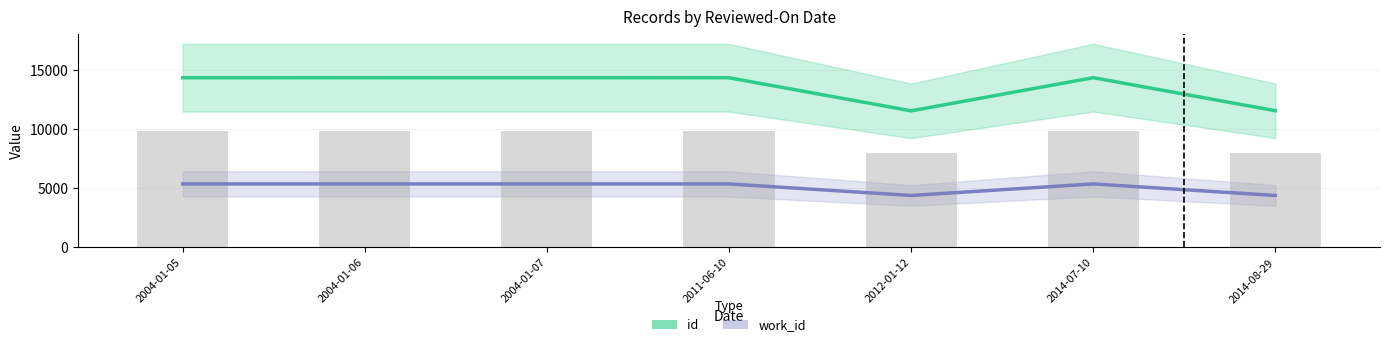

Rank the series by their maximum value, from lowest to highest.

work_id, id